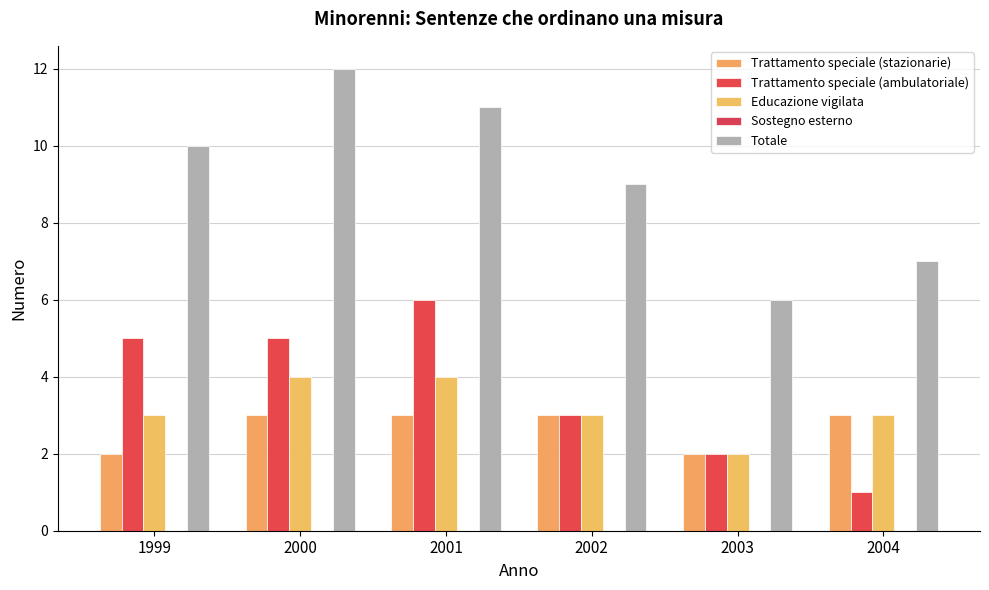

Which series has the largest total across all categories?

Totale